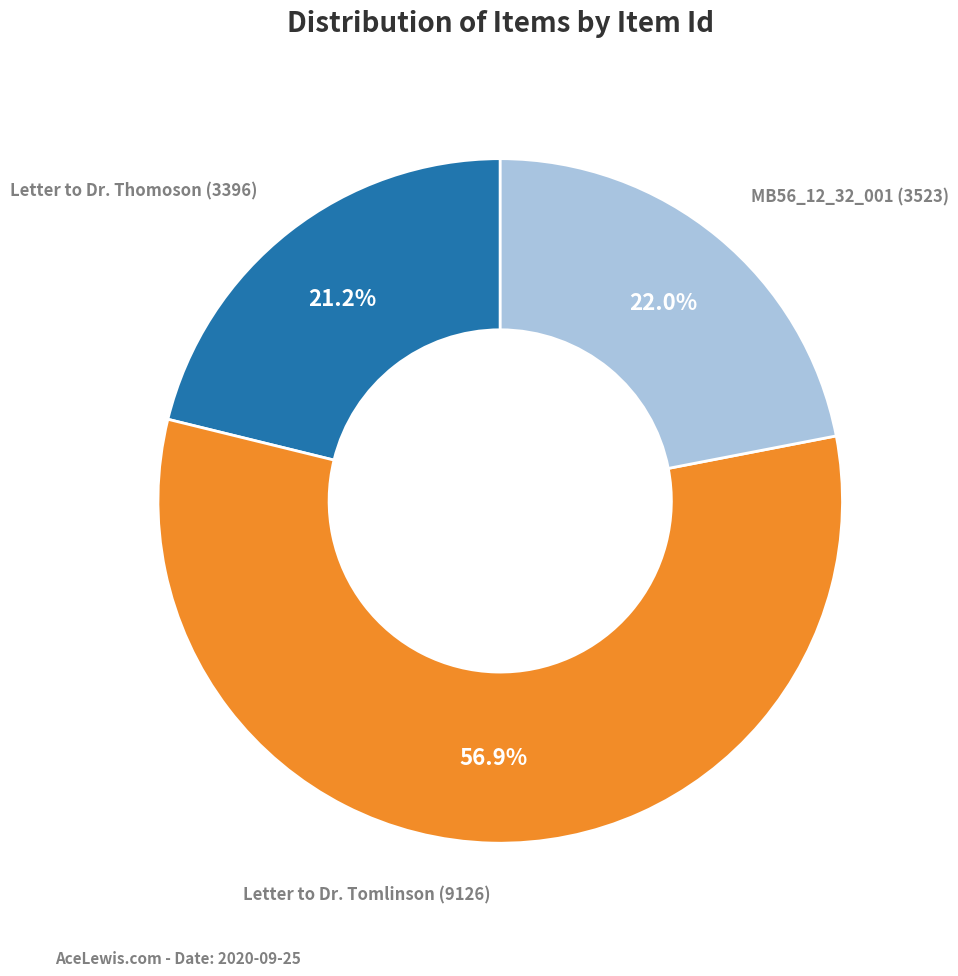

Does any single category account for the majority?

Yes